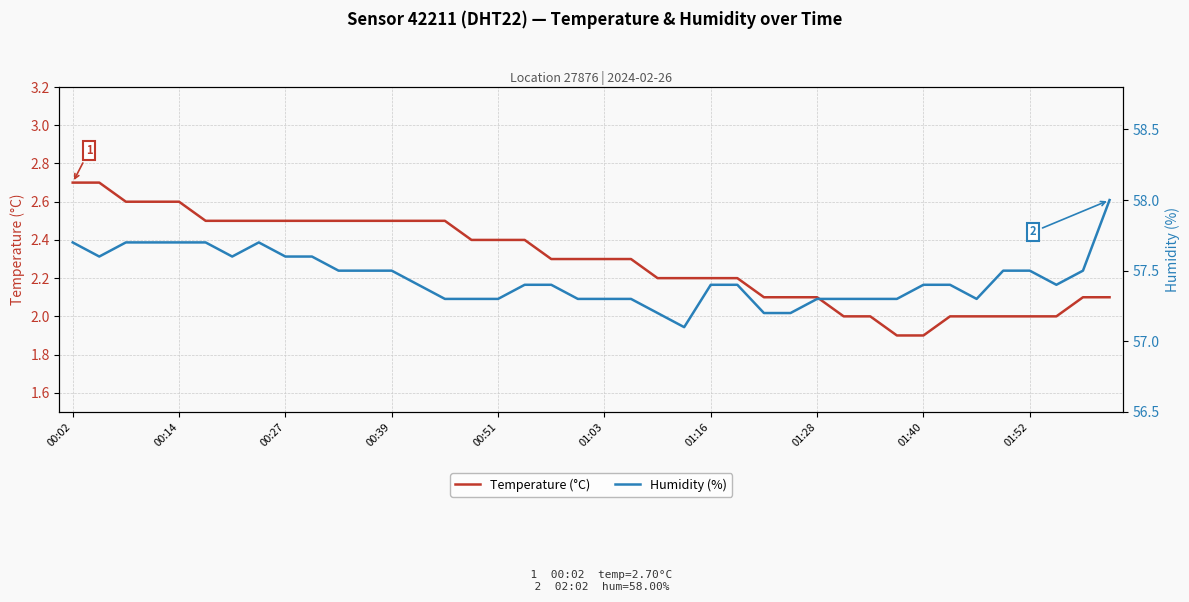

What position from the left is 31?

32